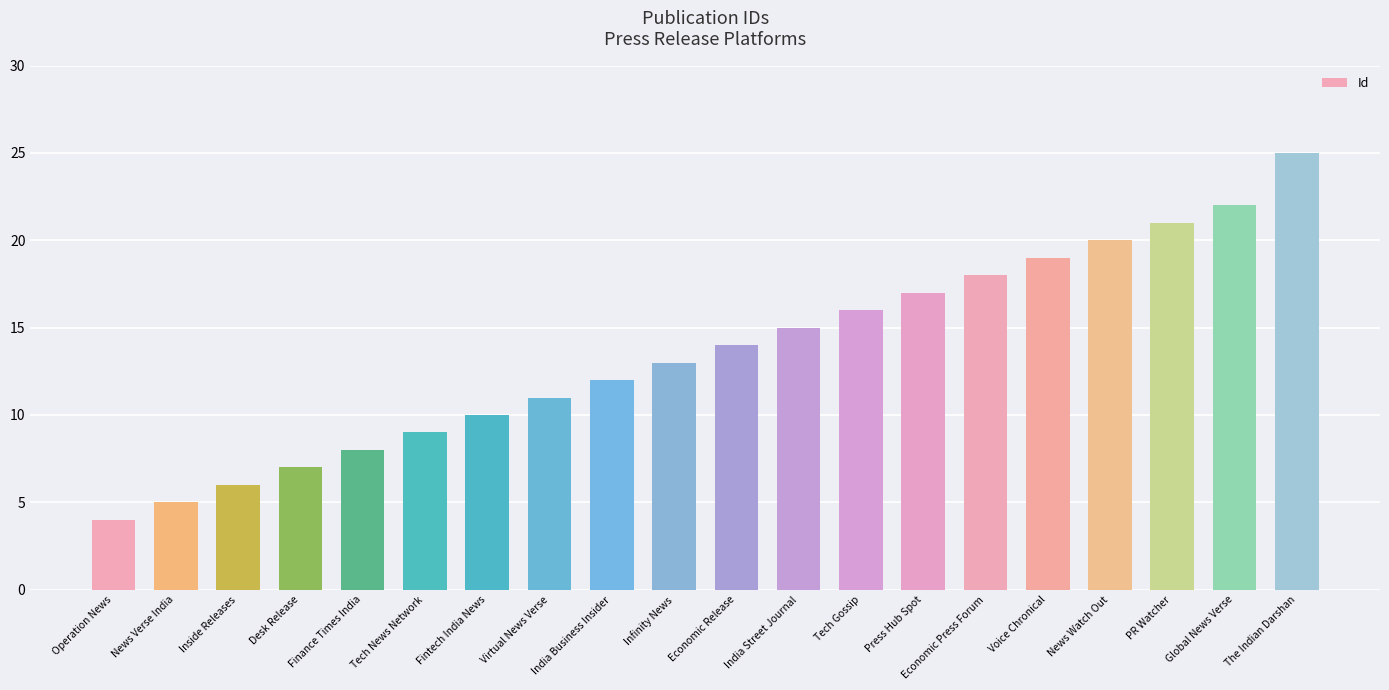

What is the change in value from Inside Releases to Economic Release?

+8